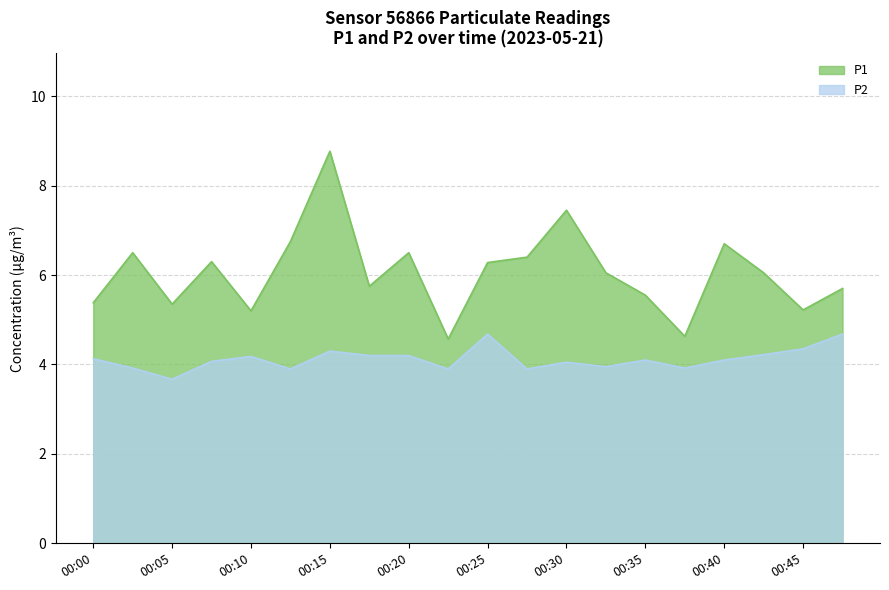

Does the chart have visible grid lines?

Yes